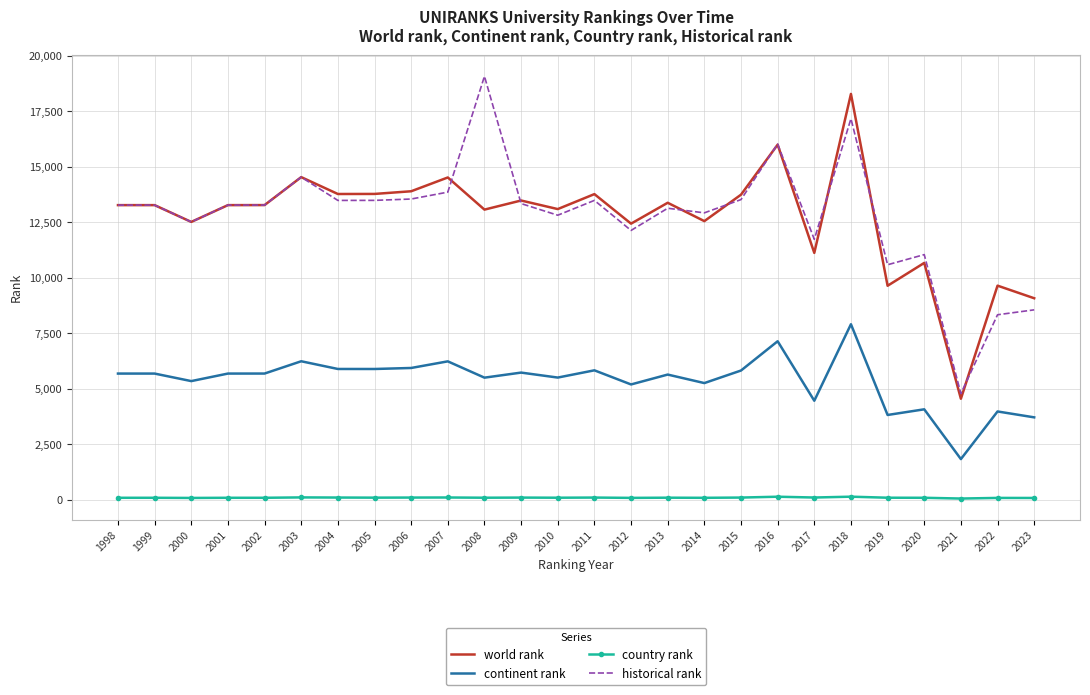

True or false: continent rank and country rank cross at least once.

False